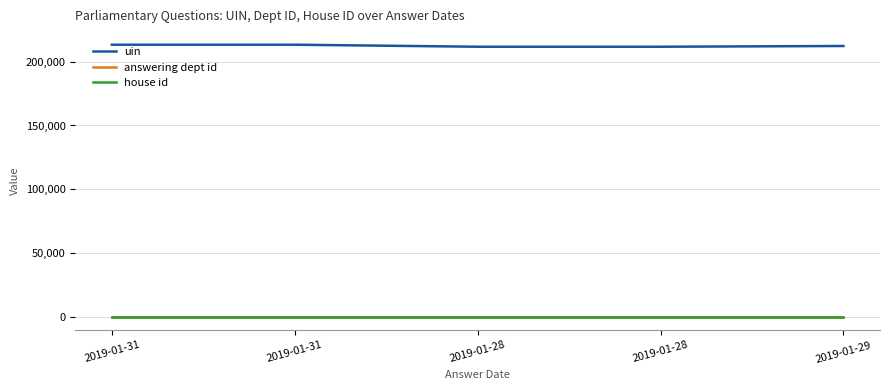

Does the chart display data point markers on the line(s)?

No